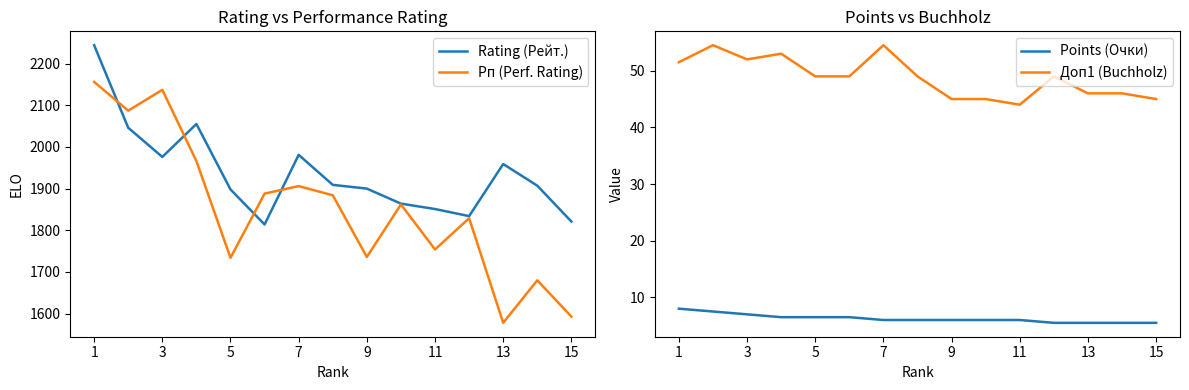

What is the approximate value of Рп (Perf. Rating) at 7?

1906